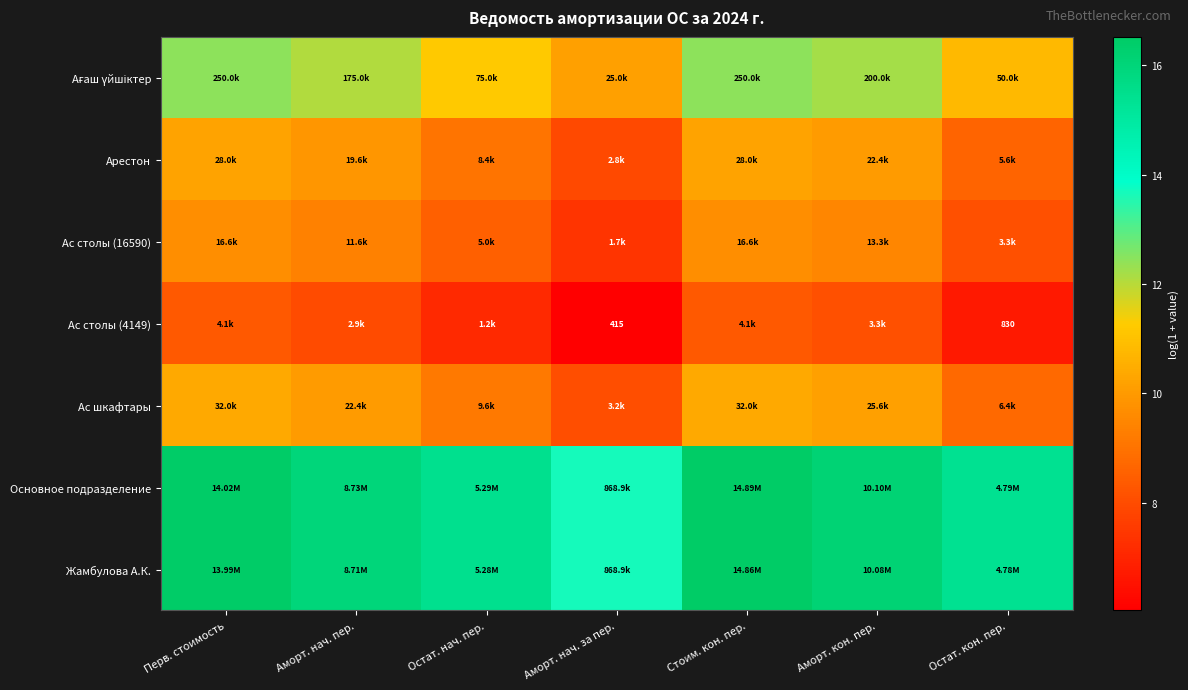

Which category has the highest value in the Арестон series?

Перв. стоимость